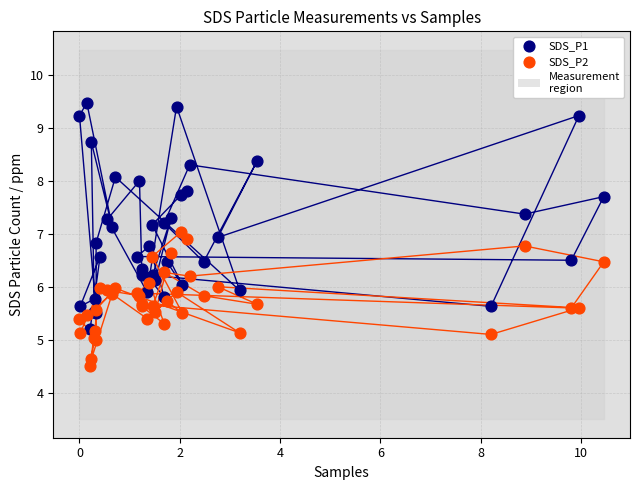

Which series has the widest spread of Y values?

SDS_P1